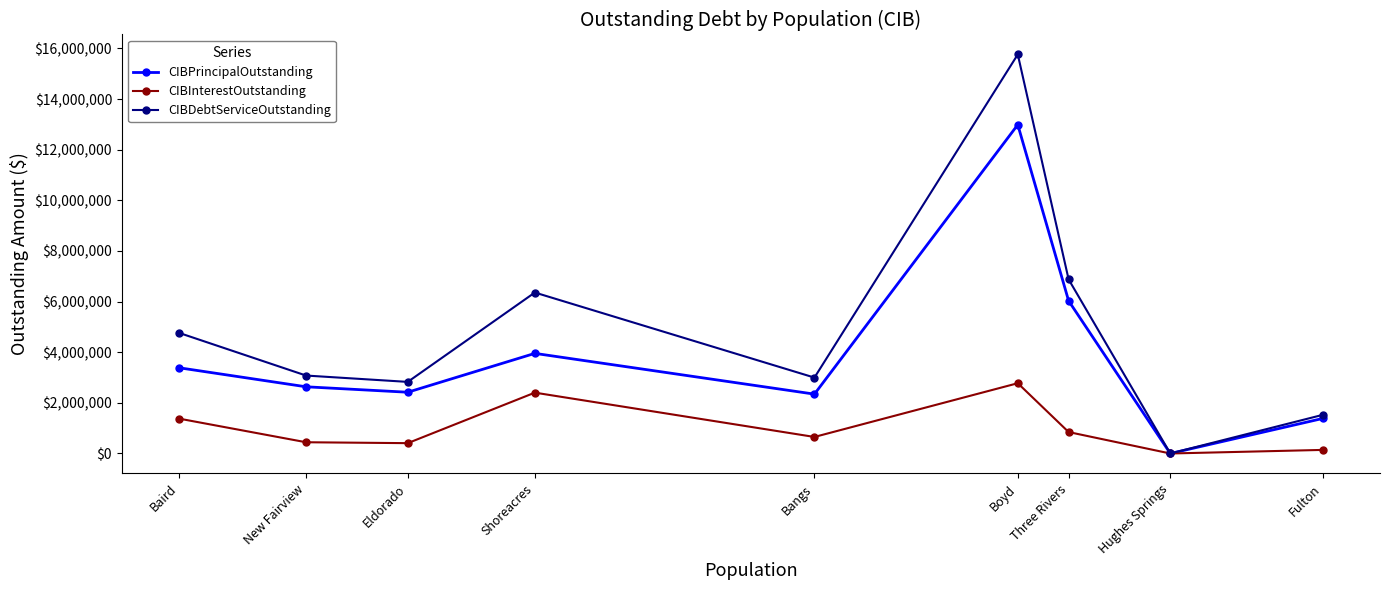

At which category is the sum across all series the highest?

Boyd